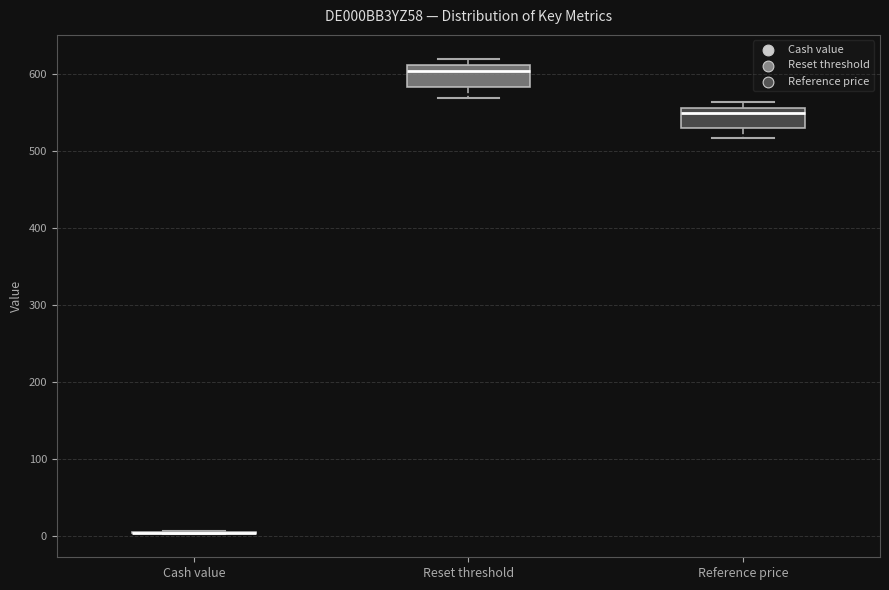

Reading left to right, read every box against the y-axis: the position of its median line, the range the box covers, and the ends of its whiskers. The values are not printed on the chart, so give them approximately, as read against the axis.

Cash value: box collapsed to a line at 0, whiskers 0 to 10
Reset threshold: median 600, box 580 to 610, whiskers 570 to 620
Reference price: median 550, box 530 to 560, whiskers 520 to 560 (just above the box's upper edge)